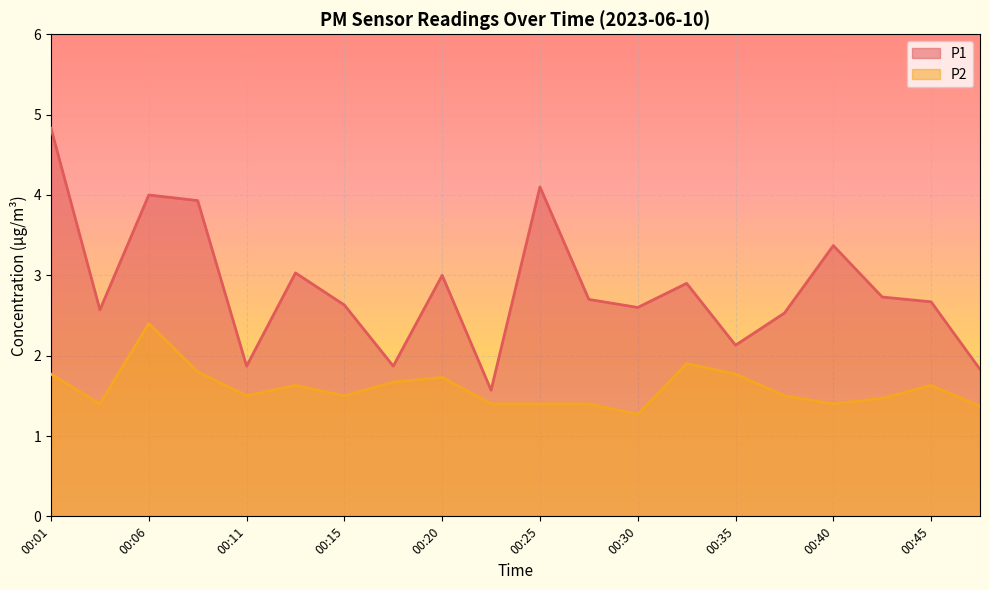

What is the difference between the P2 values at 00:23 and 00:01?

0.4